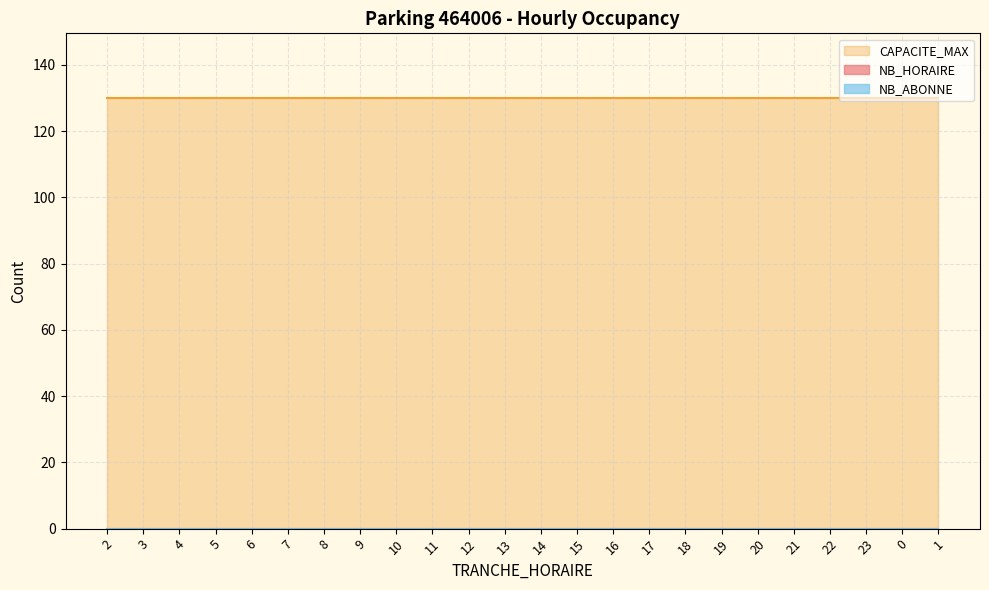

Reading right to left, extract all data points from this chart.

TRANCHE_HORAIRE: 1	0	23	22	21	20	19	18	17	16	15	14	13	12	11	10	9	8	7	6	5	4	3	2
NB_HORAIRE: 0	0	0	0	0	0	0	0	0	0	0	0	0	0	0	0	0	0	0	0	0	0	0	0
NB_ABONNE: 0	0	0	0	0	0	0	0	0	0	0	0	0	0	0	0	0	0	0	0	0	0	0	0
CAPACITE_MAX: 130	130	130	130	130	130	130	130	130	130	130	130	130	130	130	130	130	130	130	130	130	130	130	130